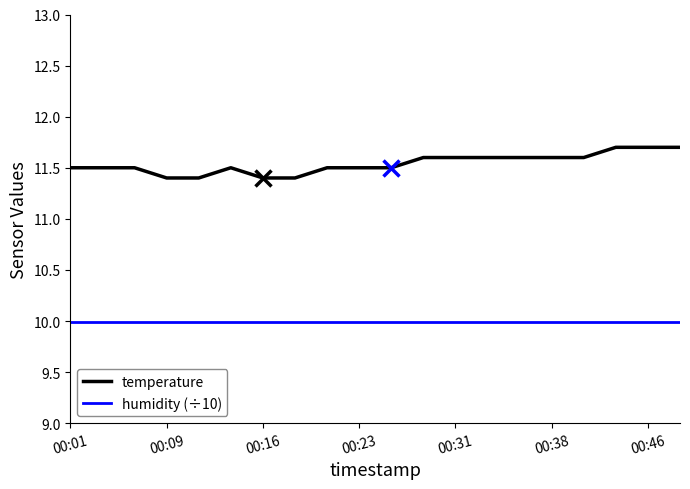

List the series in order of their peak value, lowest first.

humidity (÷10), temperature